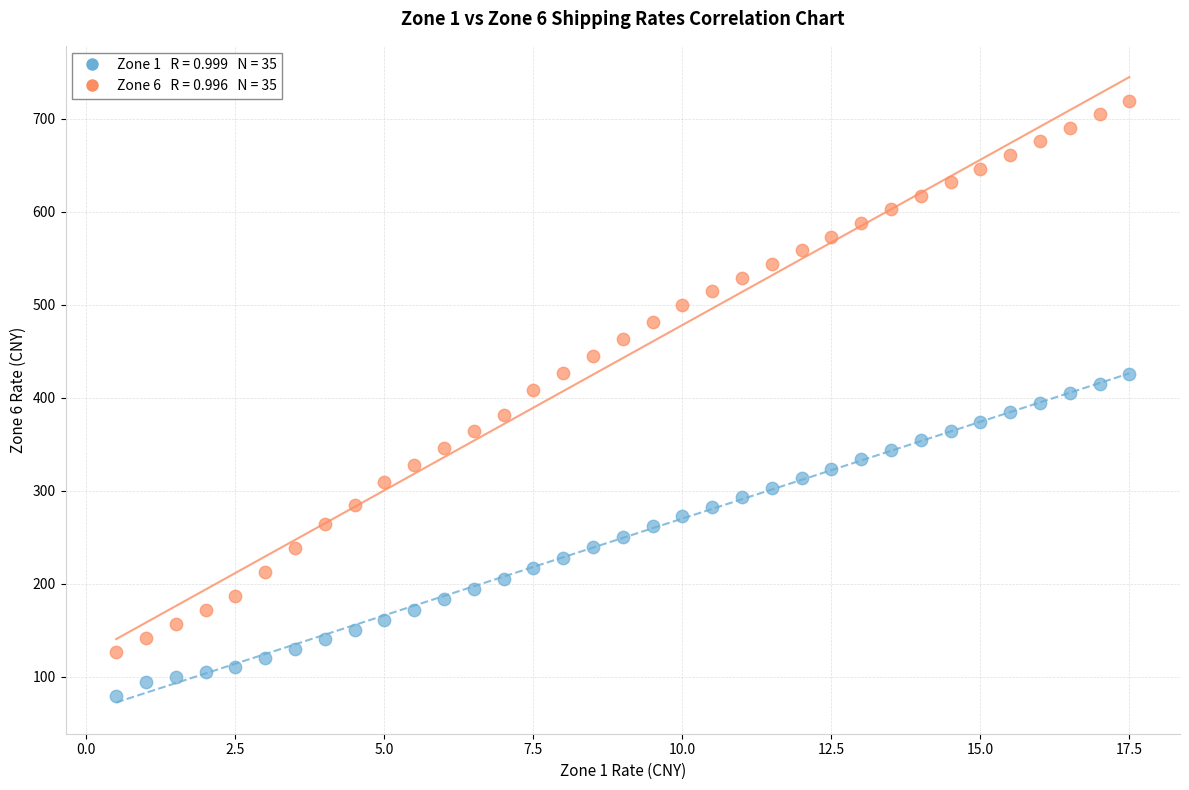

Across all data points, what is the range of X values (max minus min)?

17.0